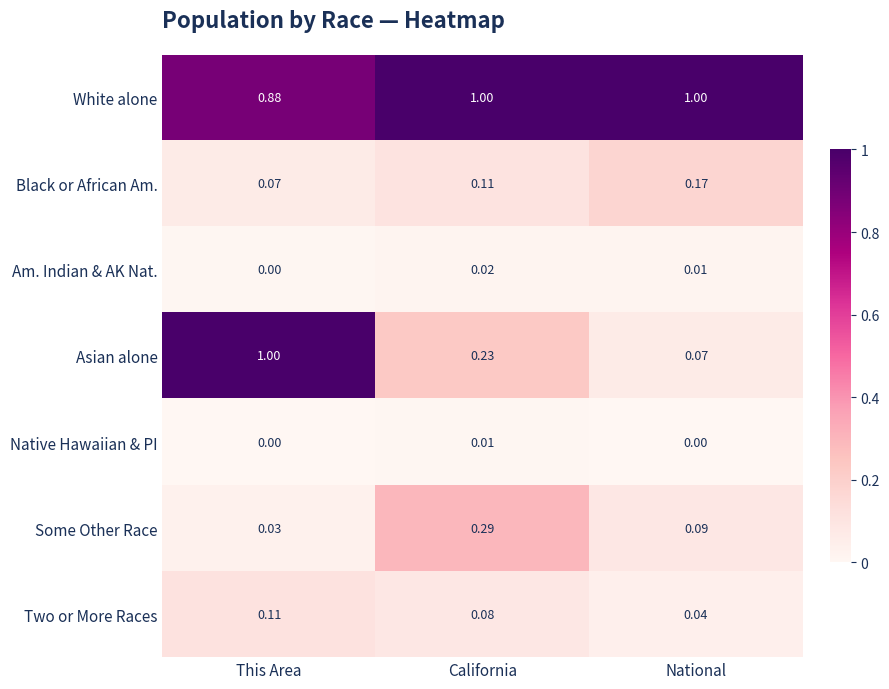

At how many categories does at least one series exceed 0?

3